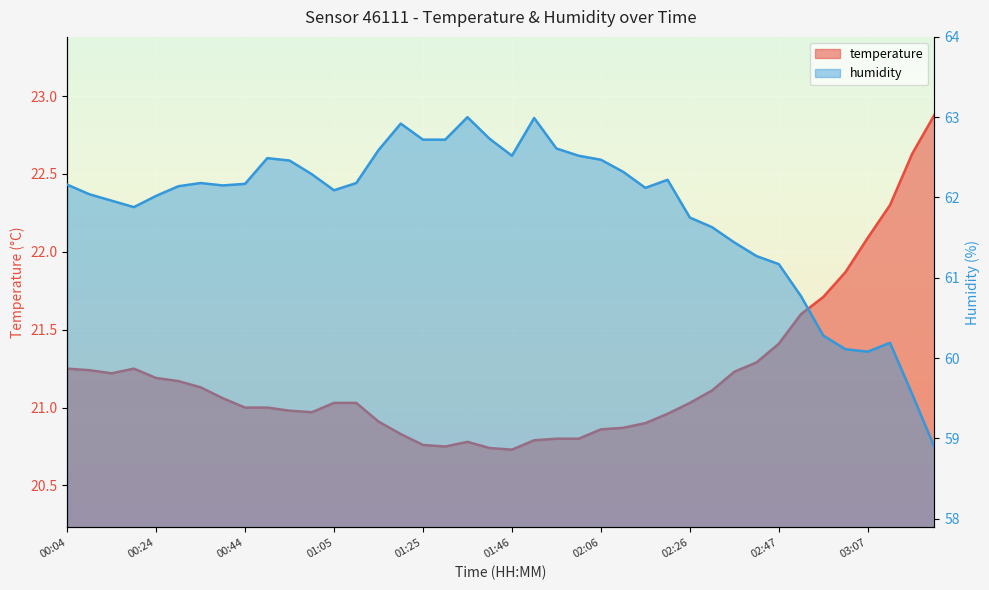

What are all the series names shown in the legend?

temperature, humidity